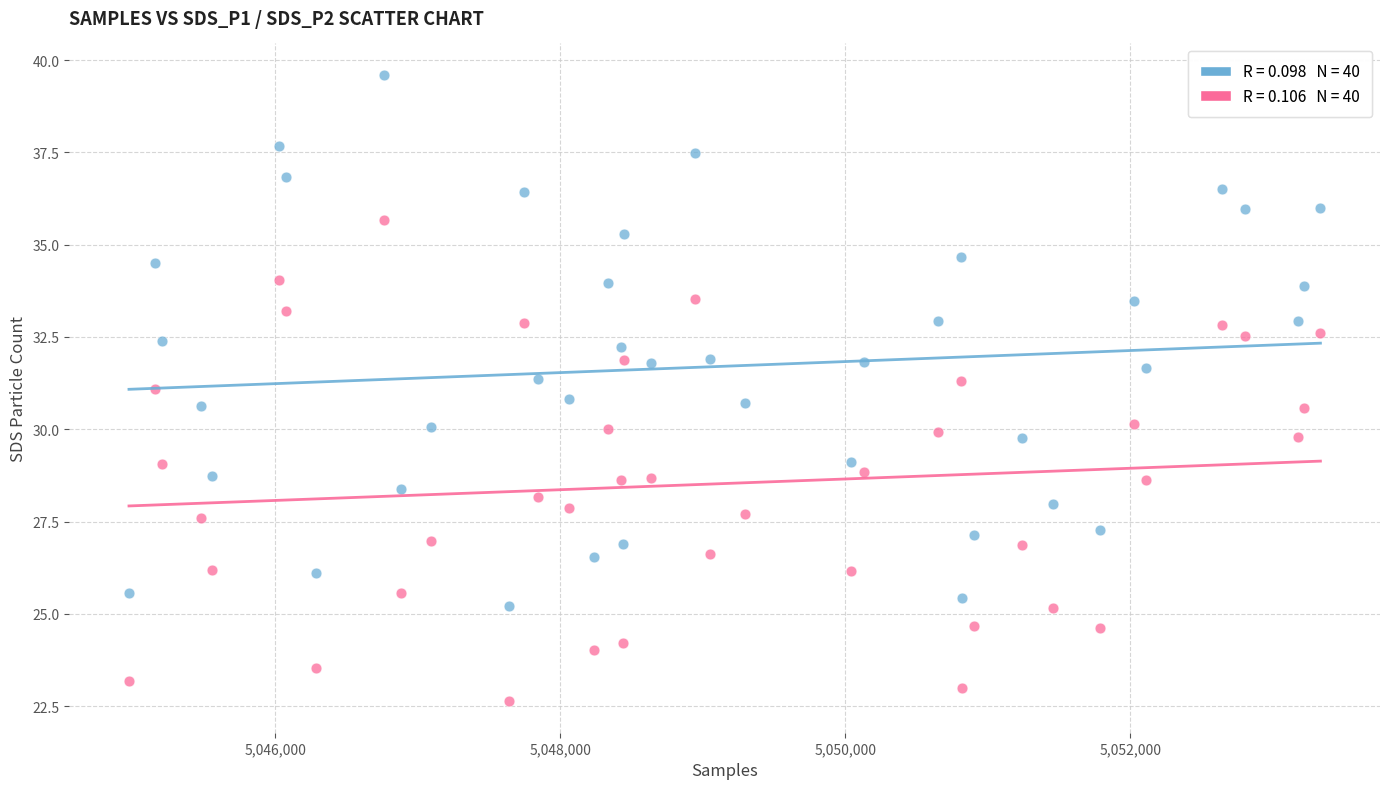

Across all data points, what is the range of X values (max minus min)?

8360.0